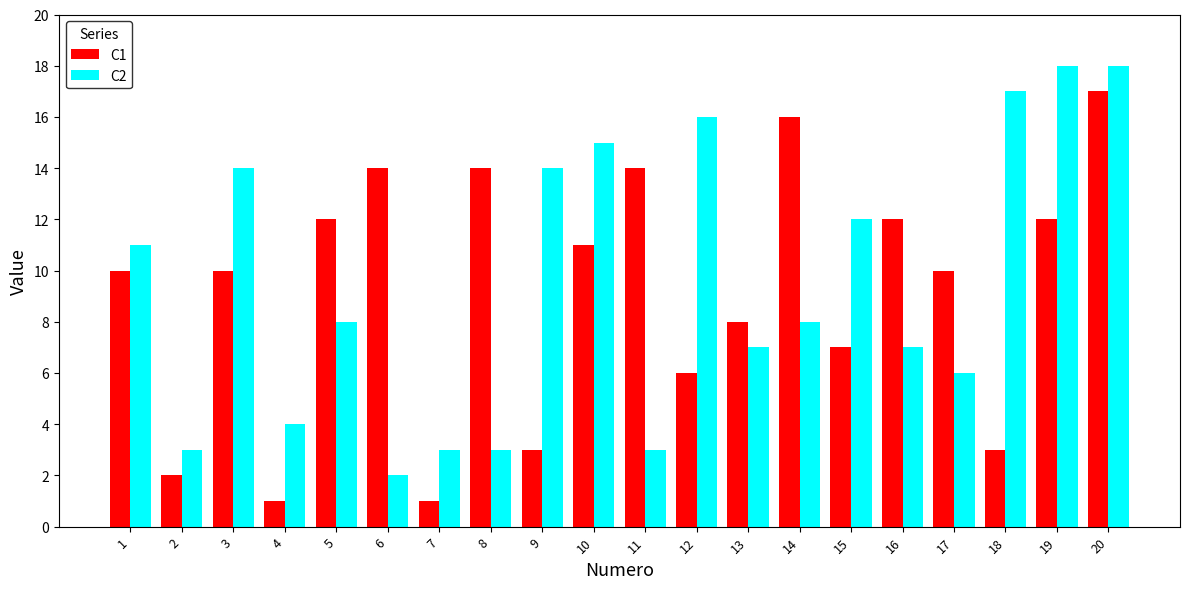

How many categories are shown in the chart?

20